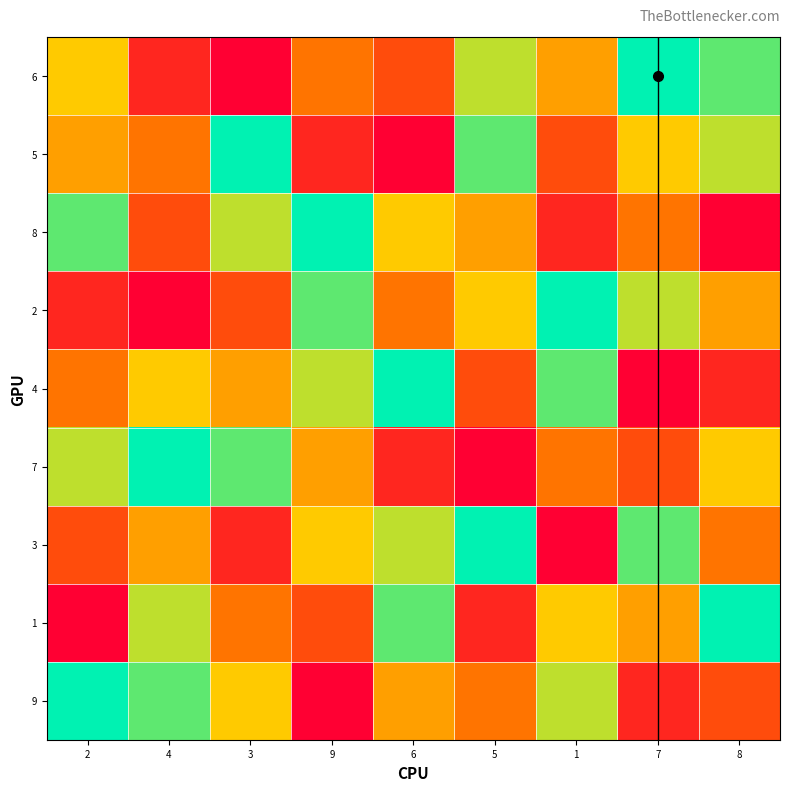

Which series has the largest total across all categories?

6